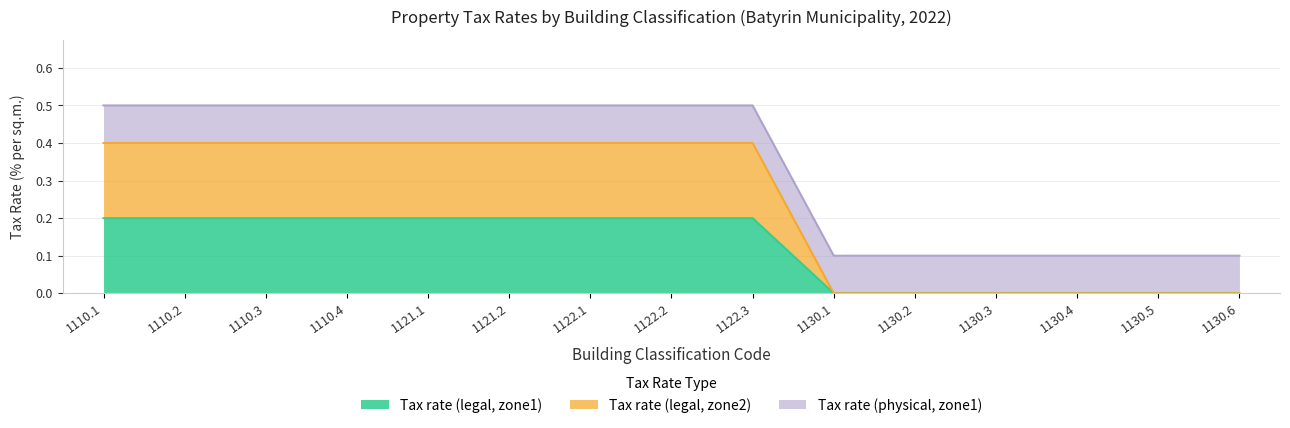

What is the value of the Tax rate (legal, zone1) point at the 9th from the left?

0.2